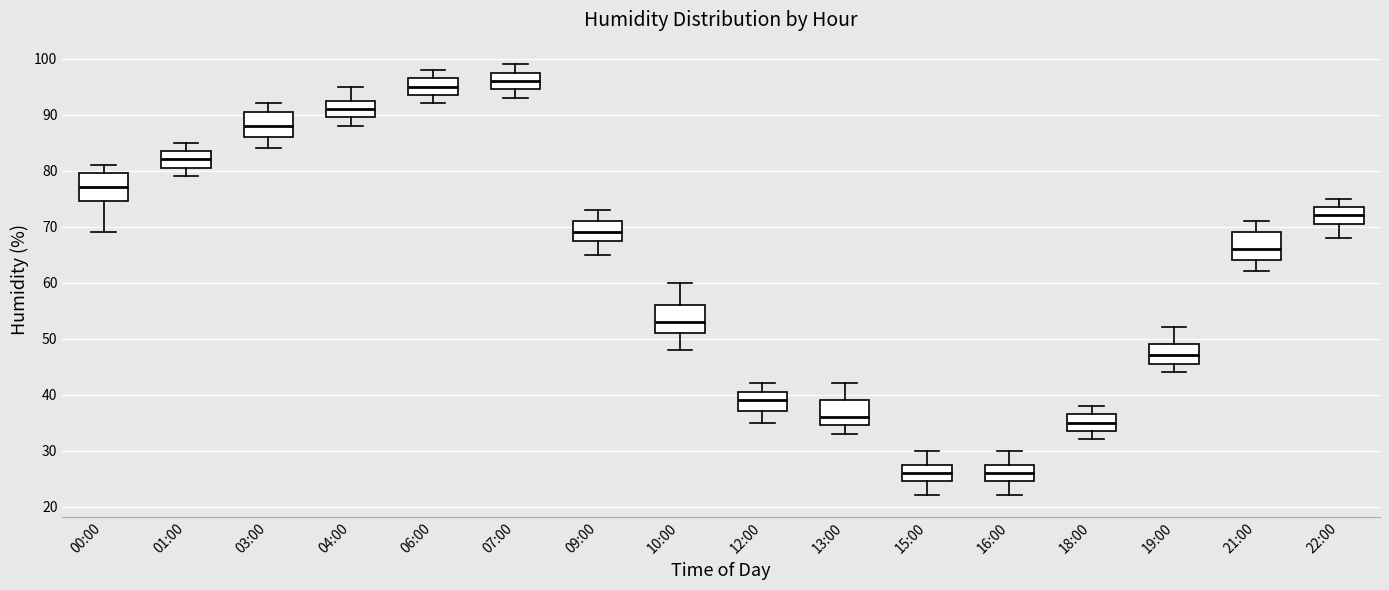

Where does the median line of the box for 03:00 sit on the y-axis? The values are not printed on the chart, so give them approximately, as read against the axis.

88